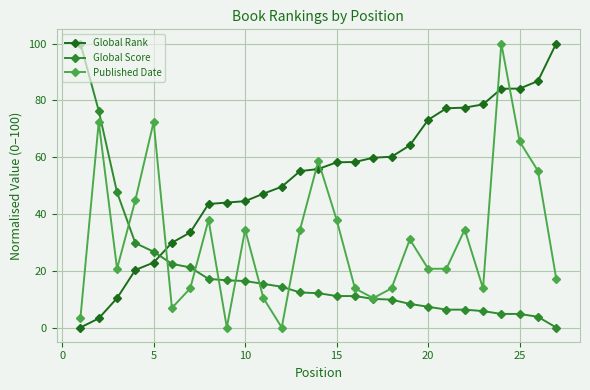

Count the number of data series in this chart.

3